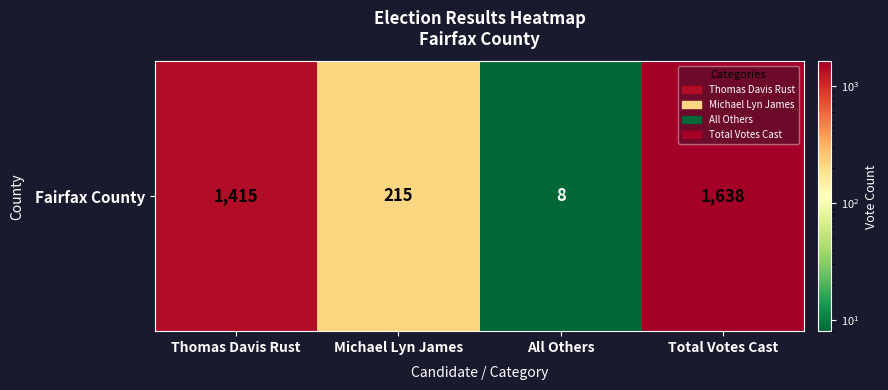

The chart shows a value of 372 at Thomas Davis Rust. True or false?

False